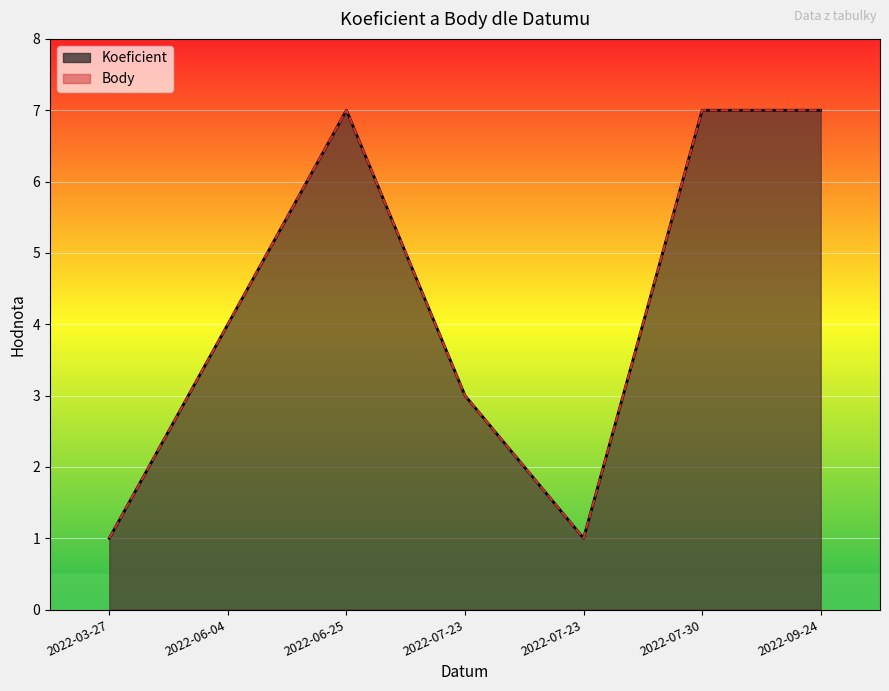

What is the label of the 7th point from the right?

2022-03-27